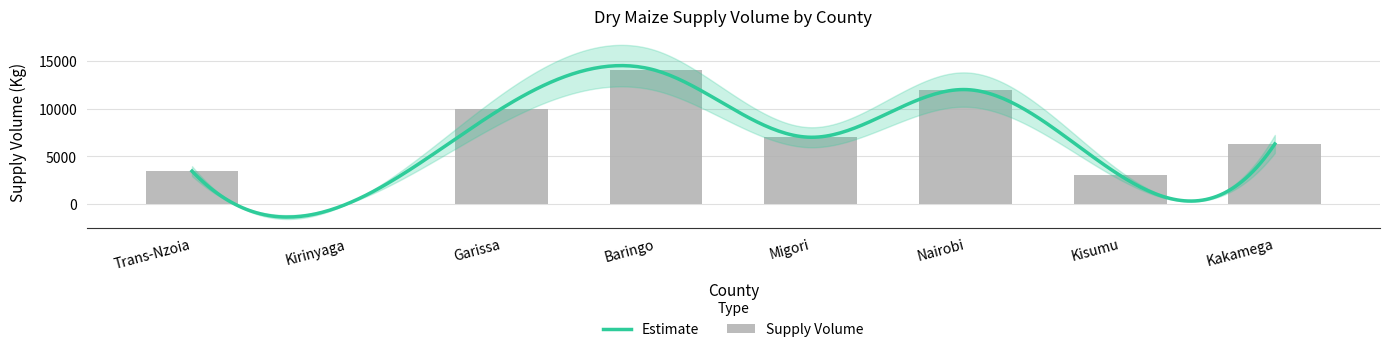

Is it true that the value at Kakamega is 6300?

True